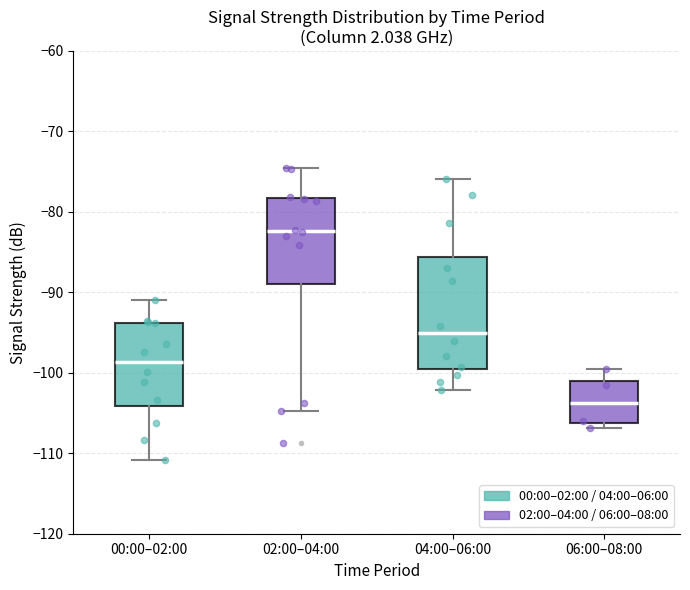

Which box has the highest median line?

02:00–04:00